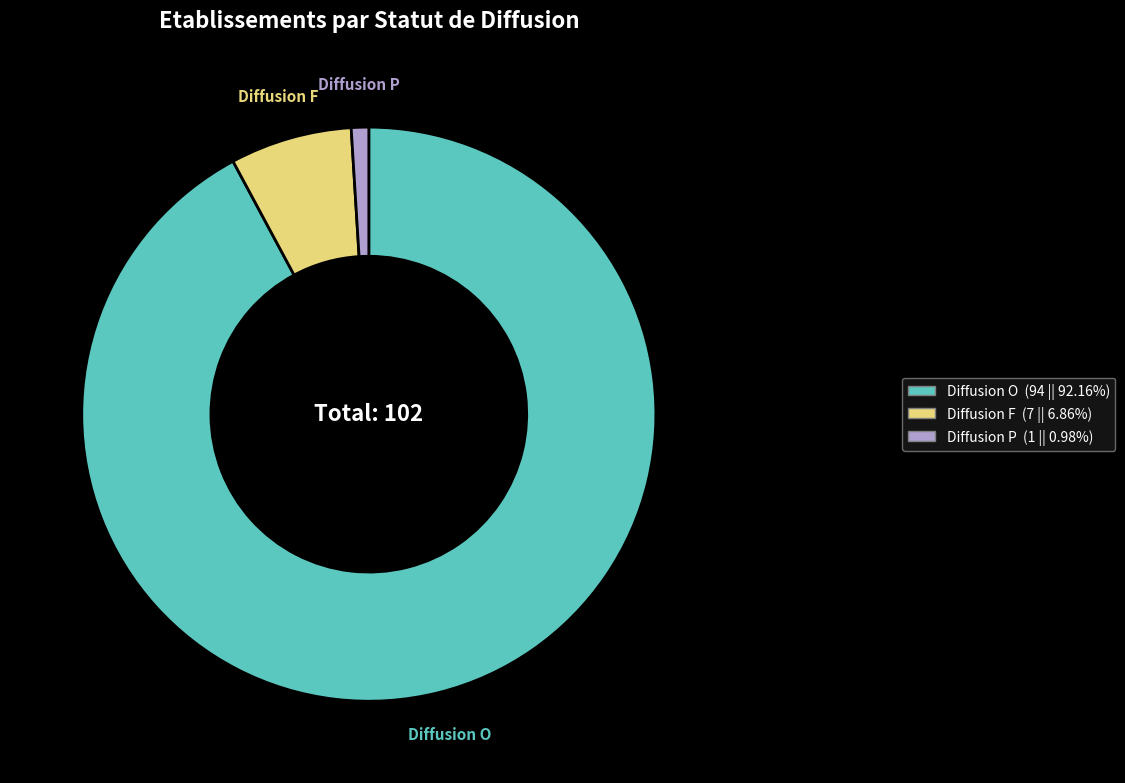

Do Diffusion O (94 || 92.16%) and Diffusion F (7 || 6.86%) together represent more than half of the pie?

Yes